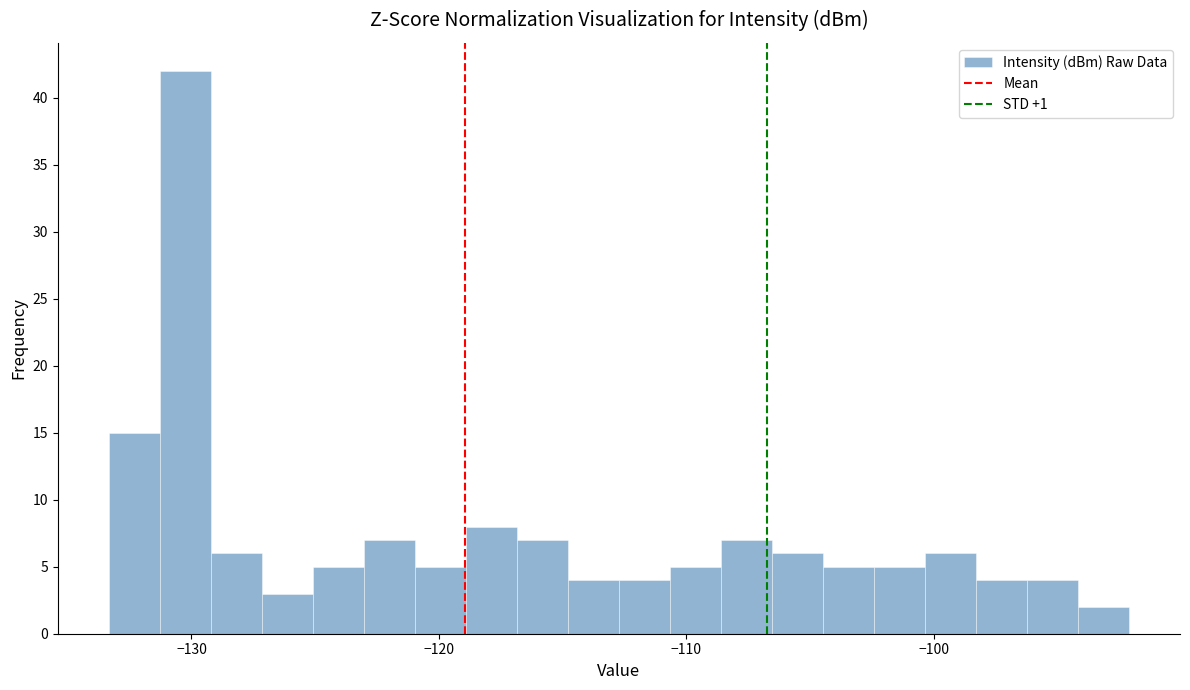

Around what value on the x-axis is the tallest bar? Give the approximate position of its centre, as read against the axis.

-130